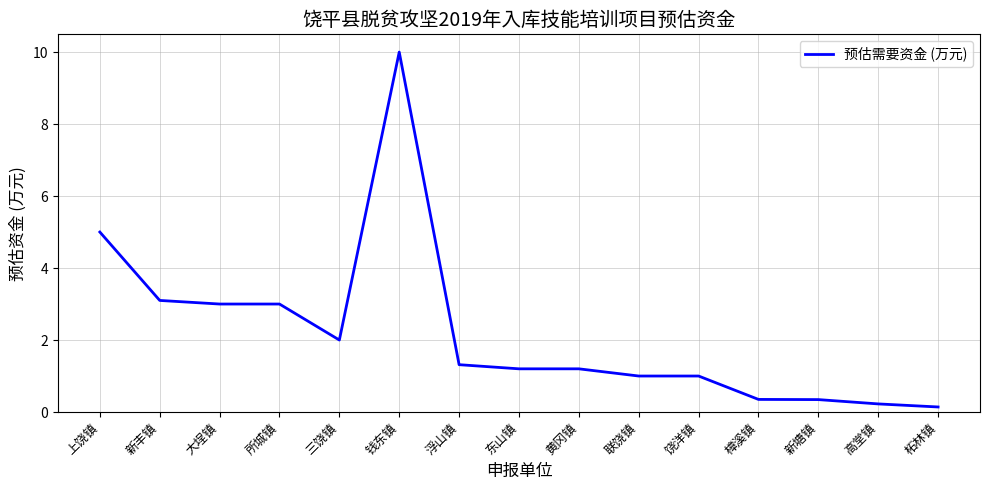

What is the change in value from 所城镇 to 黄冈镇?

-1.8